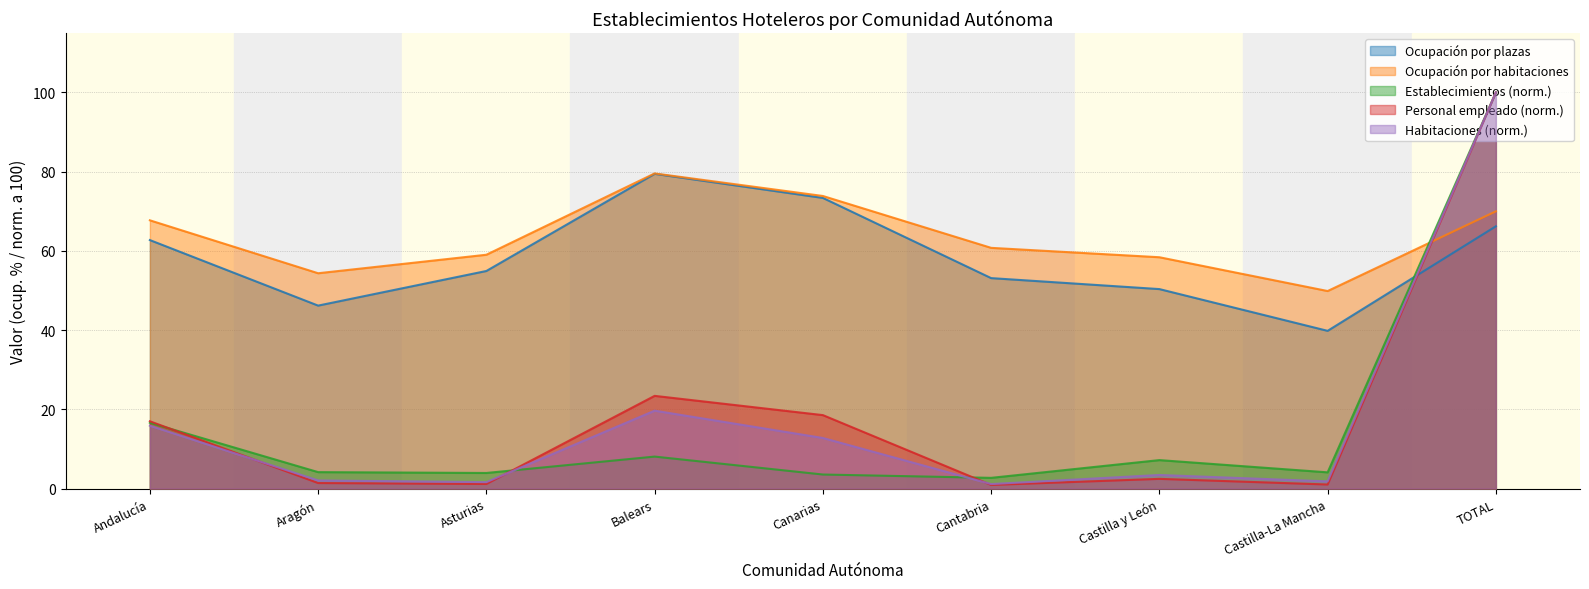

How many interior local valleys does the Ocupación por habitaciones series have?

2